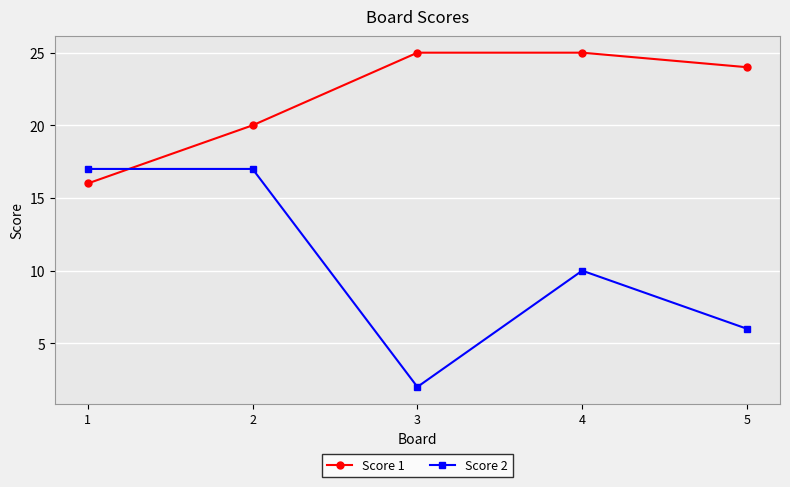

At which label is Score 2 closest to 9?

4